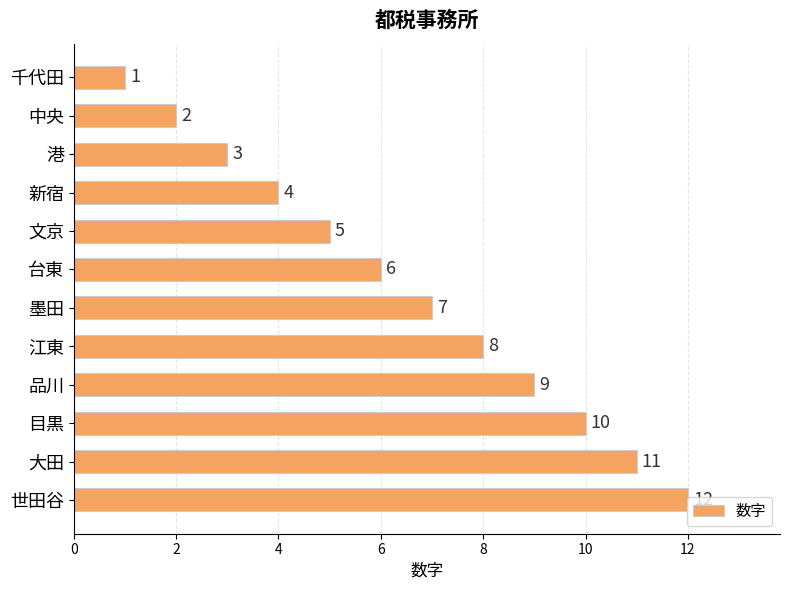

What is the label of the 1st bar from the bottom?

世田谷